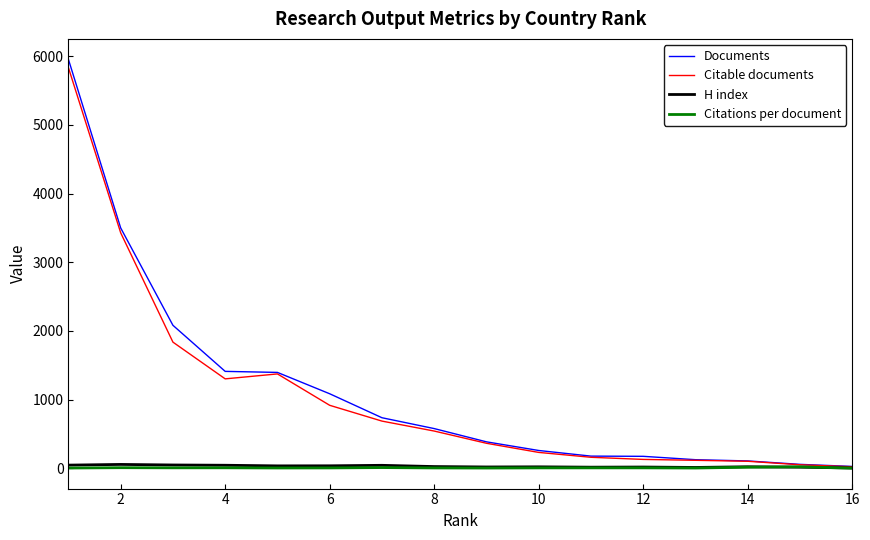

Which series has the largest range (max minus min)?

Documents